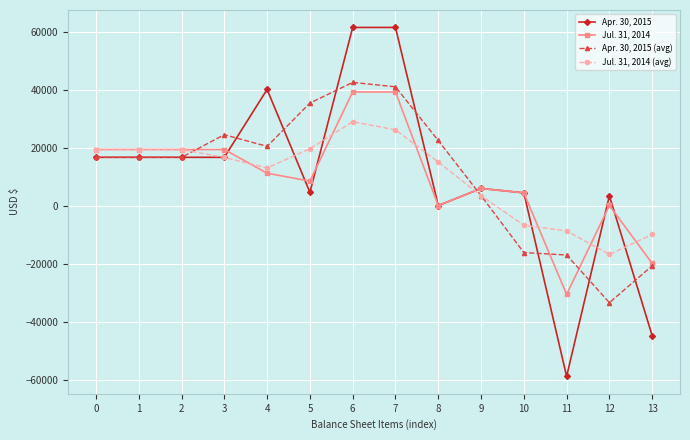

Rank the series at 4 from highest to lowest value.

Apr. 30, 2015, Apr. 30, 2015 (avg), Jul. 31, 2014 (avg), Jul. 31, 2014